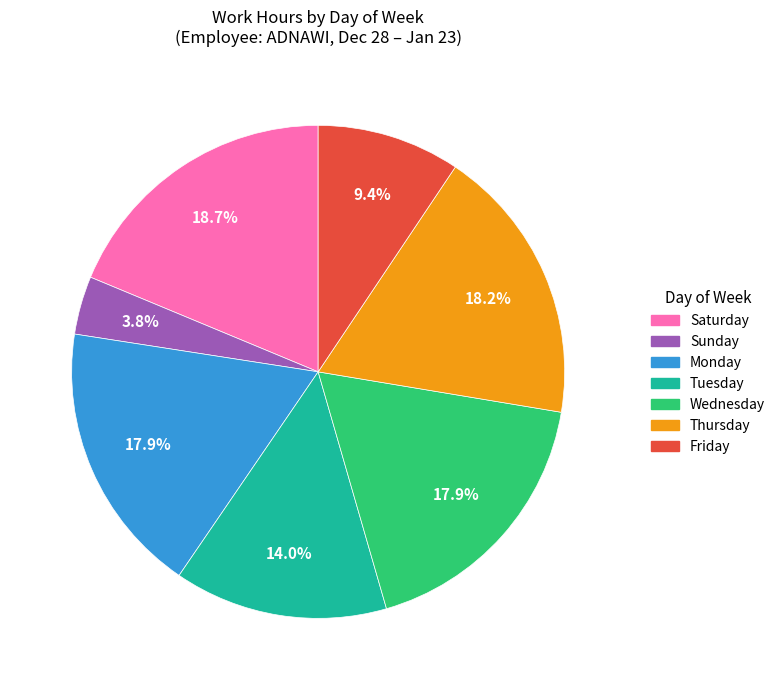

To the nearest percent, what is the average slice percentage?

14%